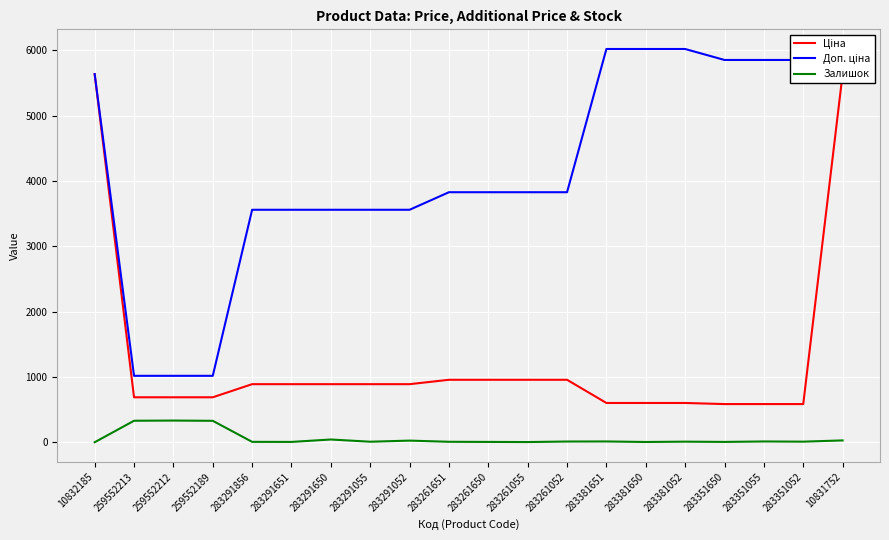

What is the average value of the Доп. ціна series?

4152.9